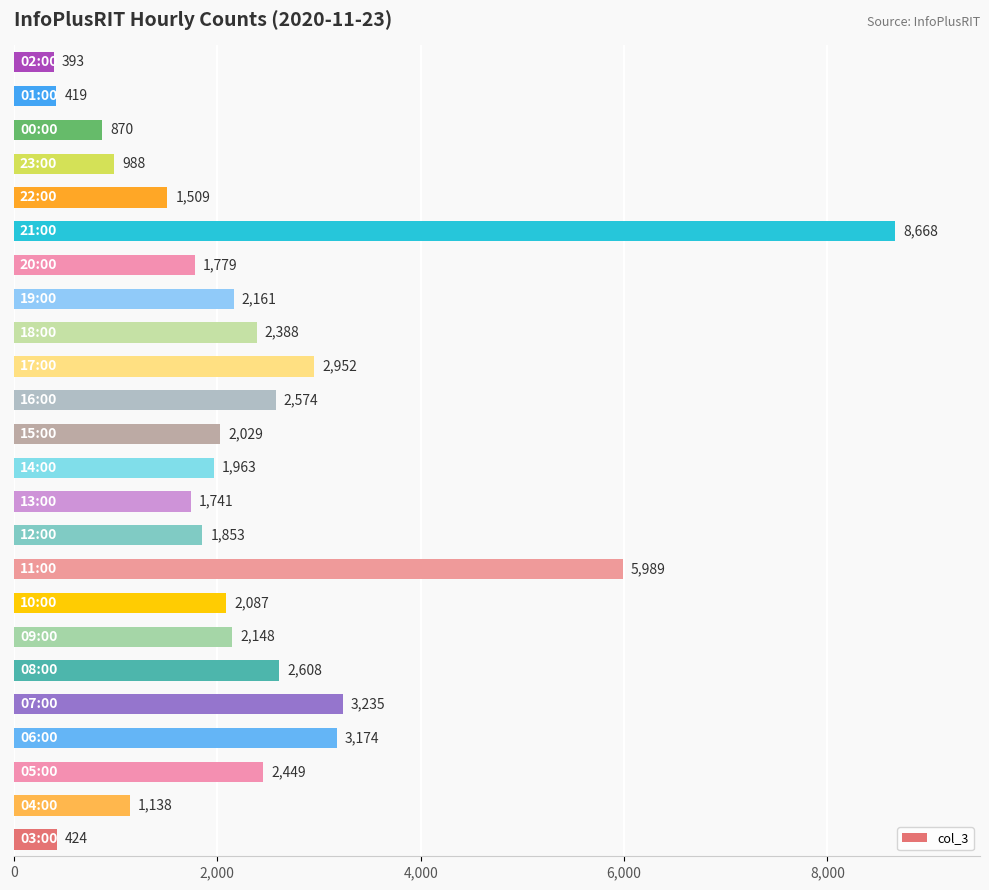

What is the smallest value displayed?

393